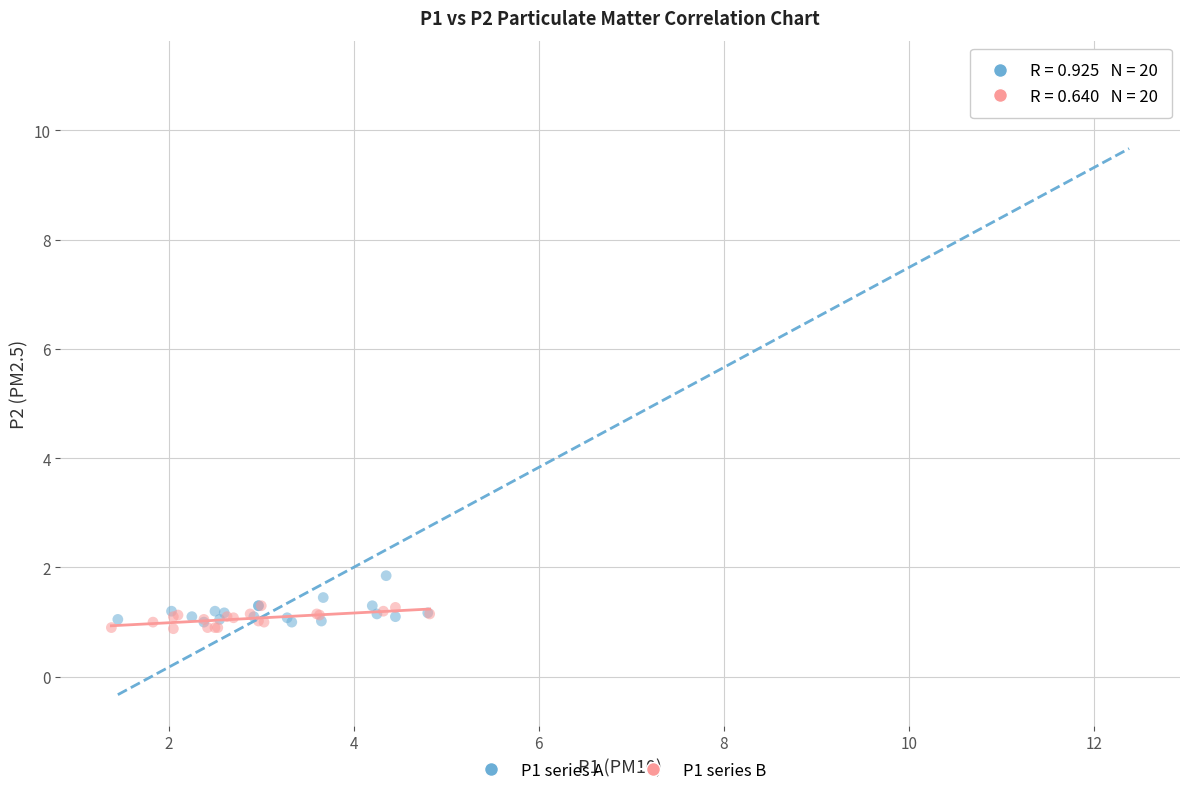

Which series has the widest spread of Y values?

P1 series A